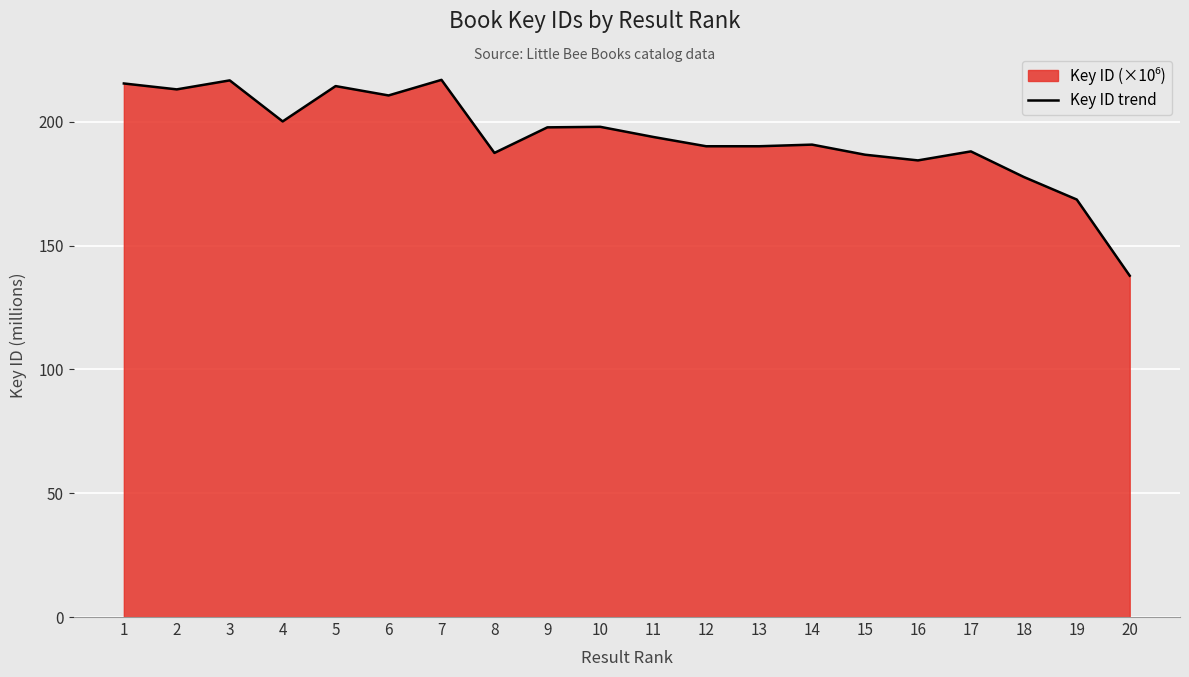

What is the smallest value displayed?

137.9